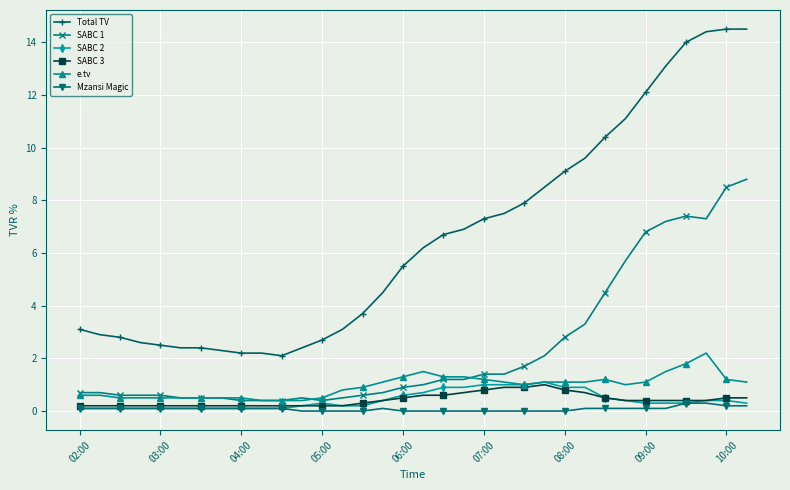

Which series has the widest spread of values?

Total TV